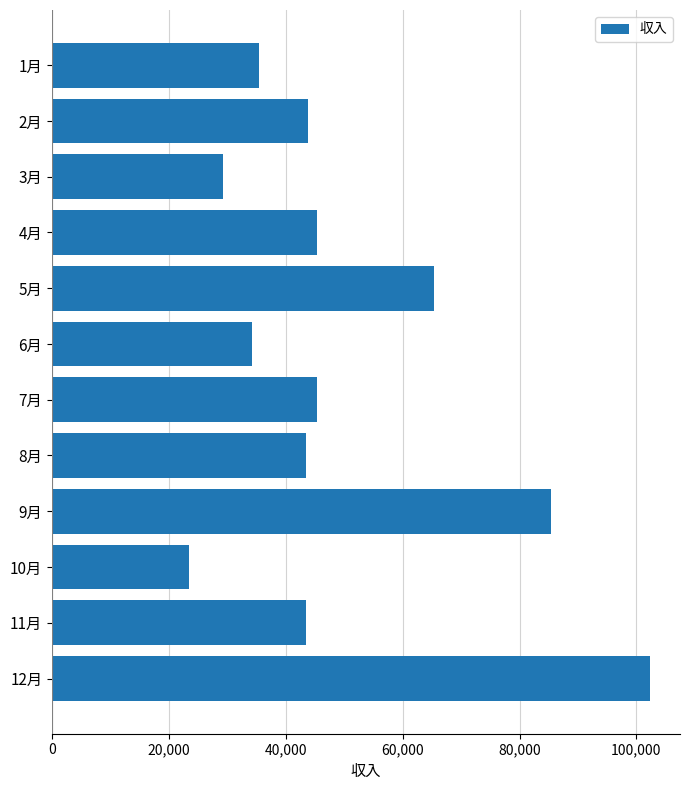

What is the difference between the maximum and minimum values?

78945